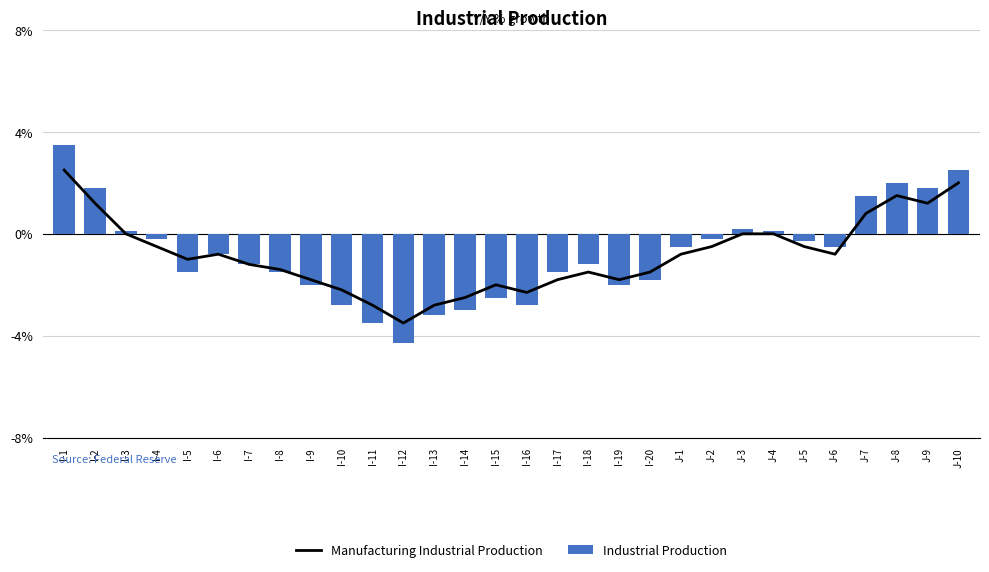

List the series in order of their peak value, highest first.

Industrial Production, Manufacturing Industrial Production